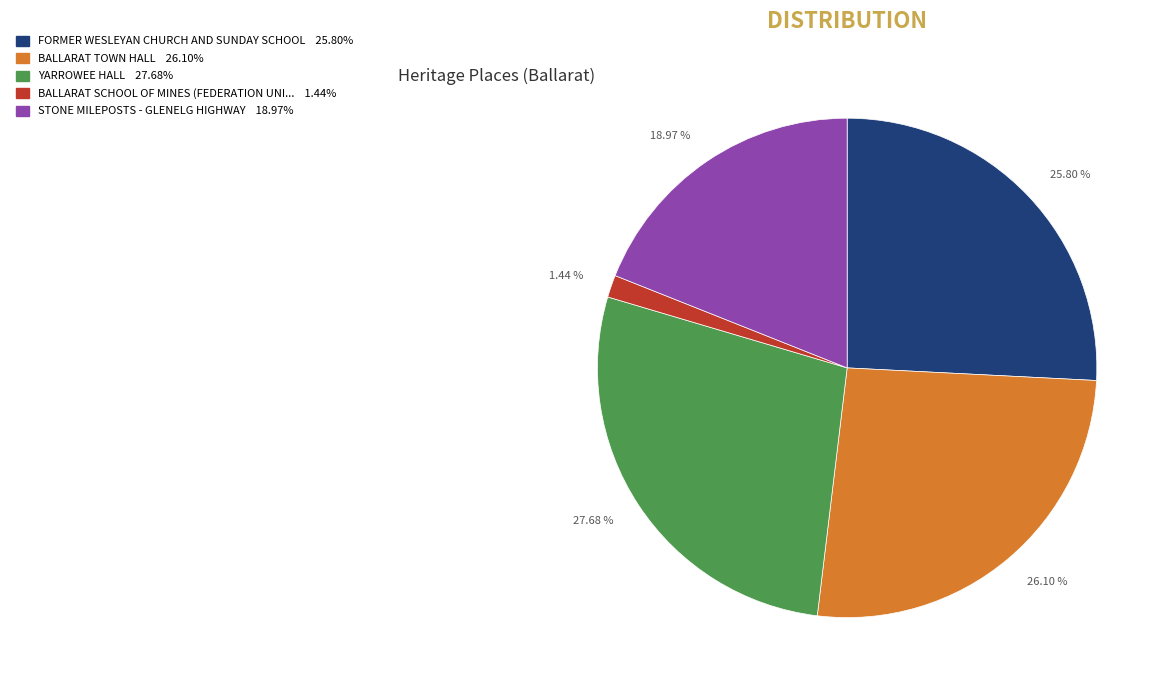

Is there any slice that represents more than half of the pie?

No